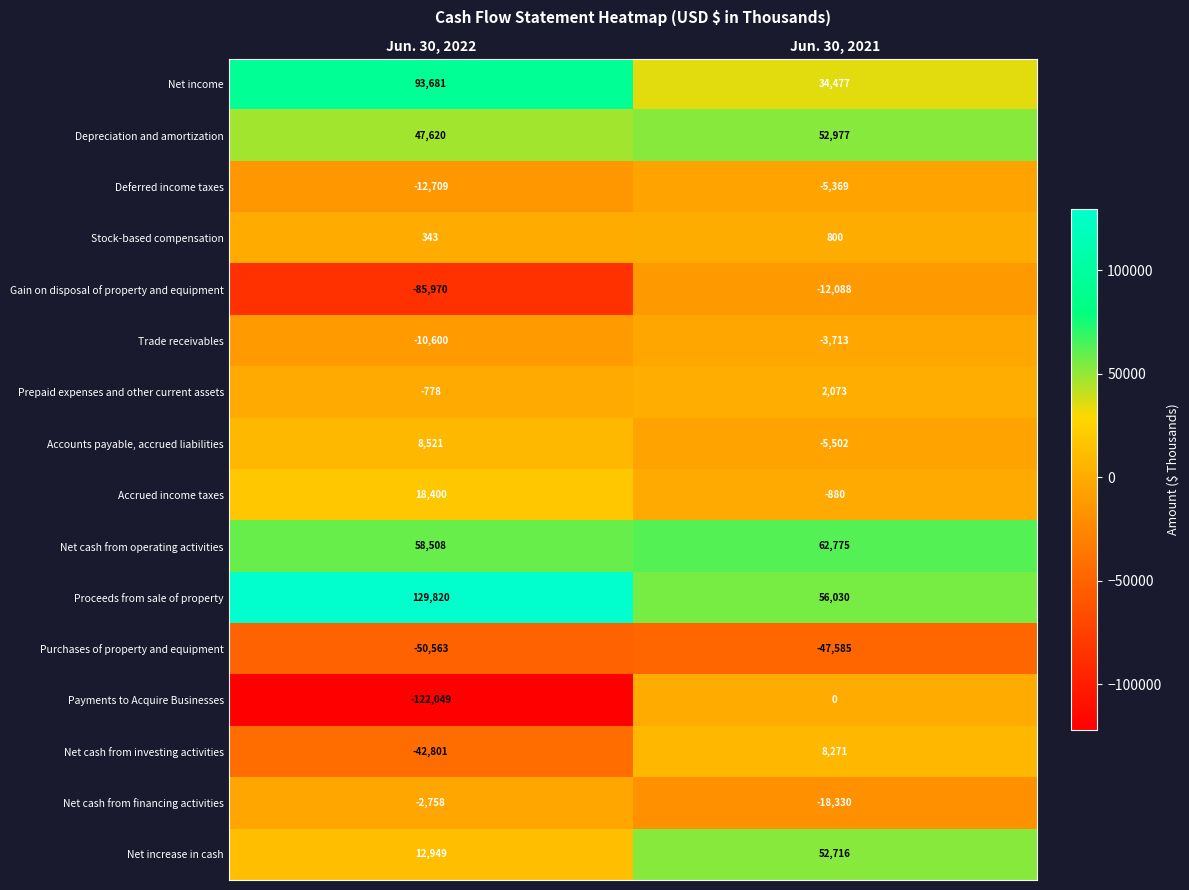

What is the difference between the maximum and minimum values in the Net cash from investing activities series?

51072